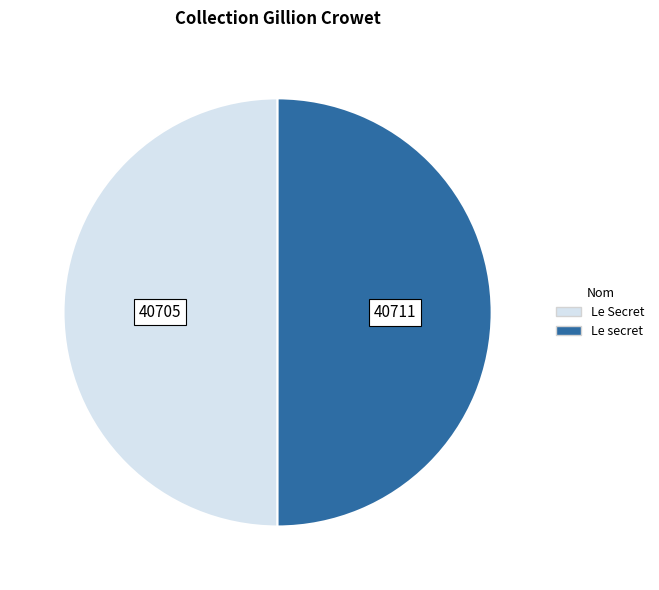

Count the number of slices in the pie.

2